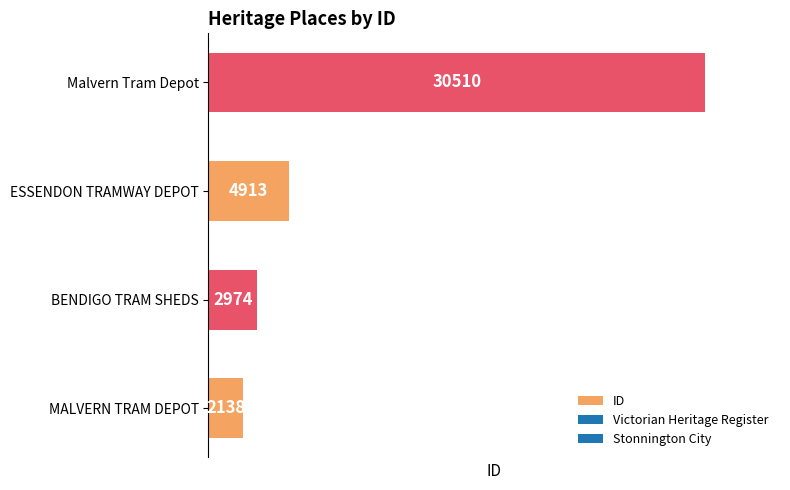

Read the value at MALVERN TRAM DEPOT.

2138